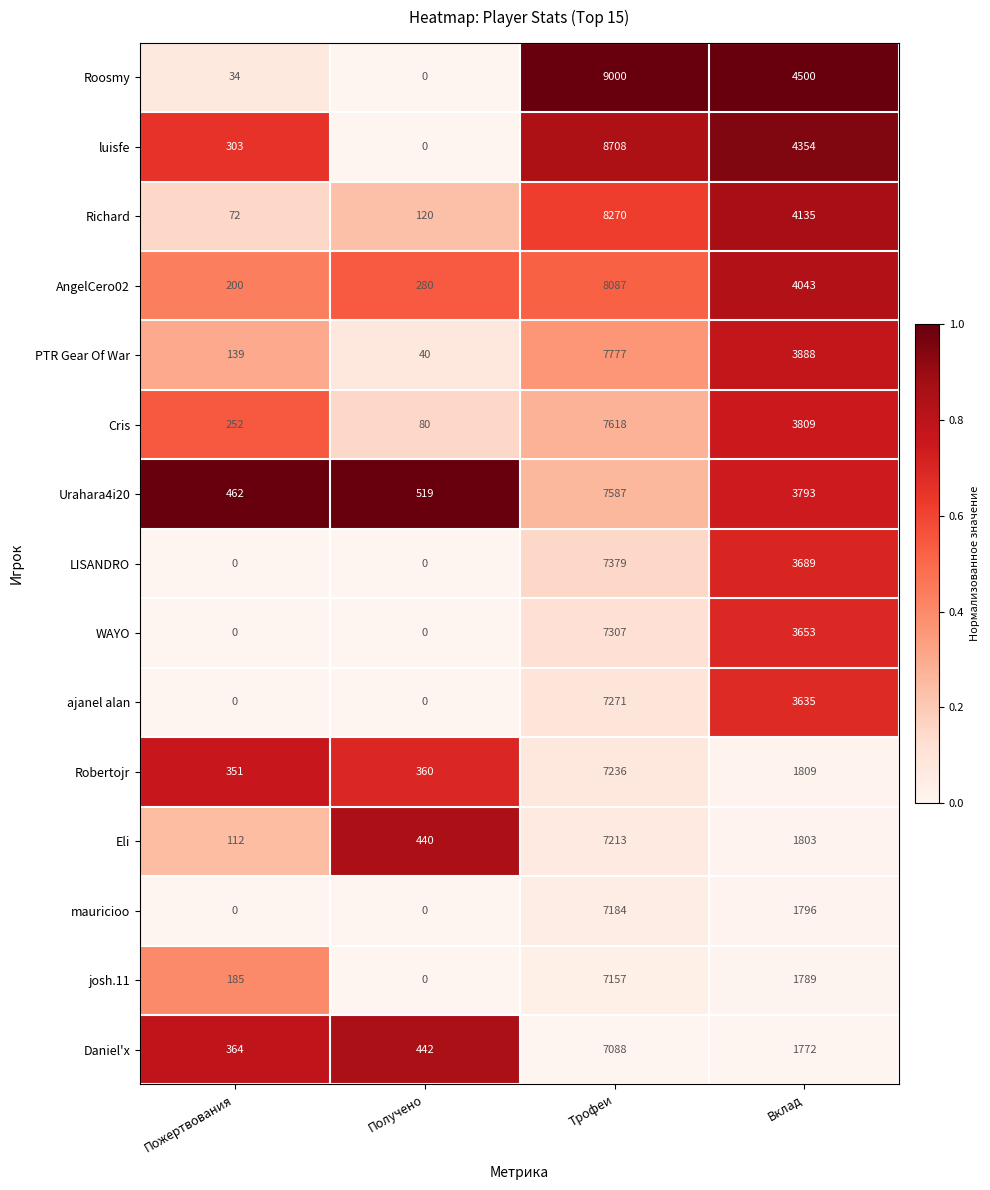

What is the difference between the second highest and second lowest values in the LISANDRO series?

3689